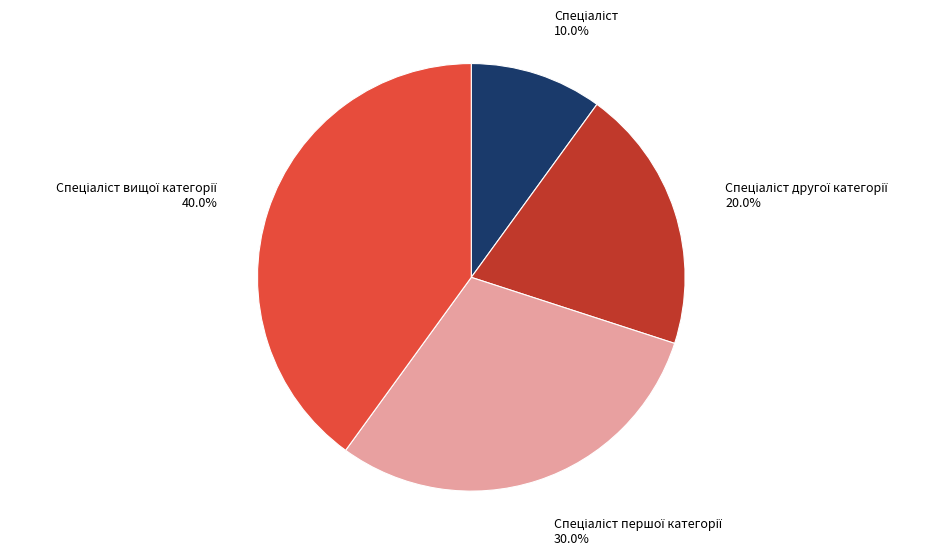

Is there a majority slice in this chart?

No